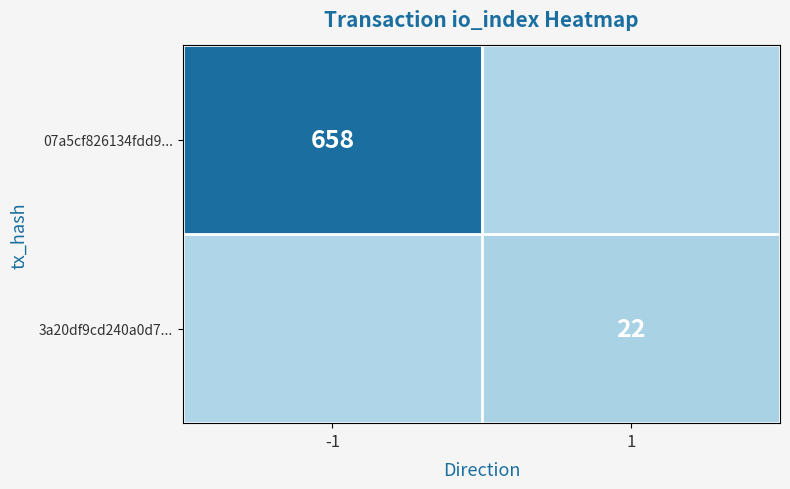

Is it true that 07a5cf826134fdd9... equals 658 at -1?

True